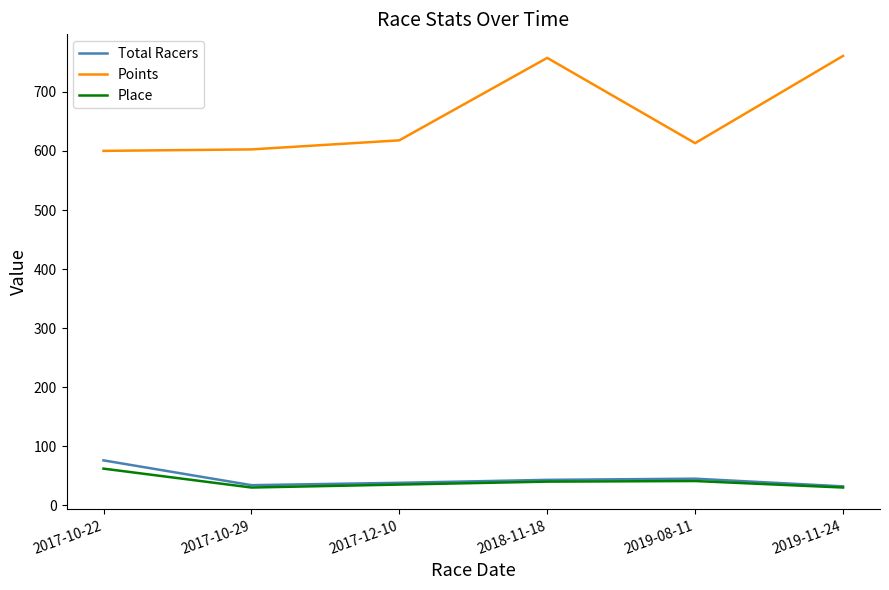

What is the highest value of the Total Racers series?

76.0